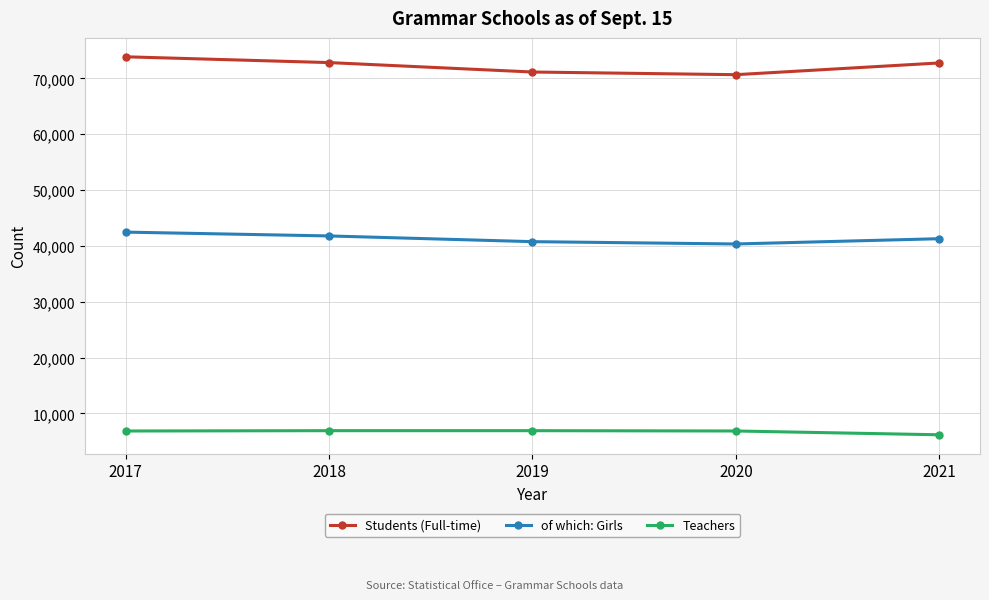

What is the sum of the Students (Full-time) values at 2020 and 2019?

141828